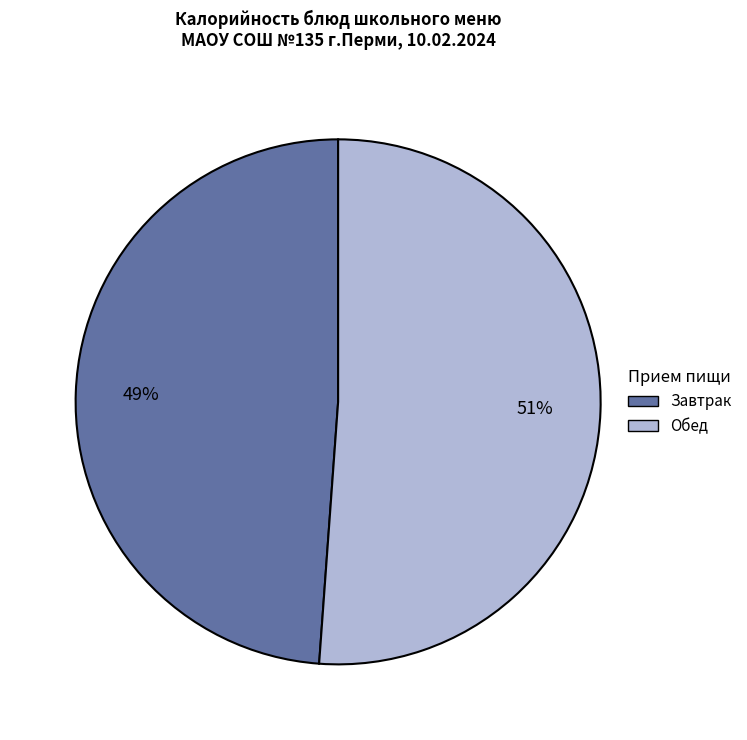

Is there a majority slice in this chart?

Yes